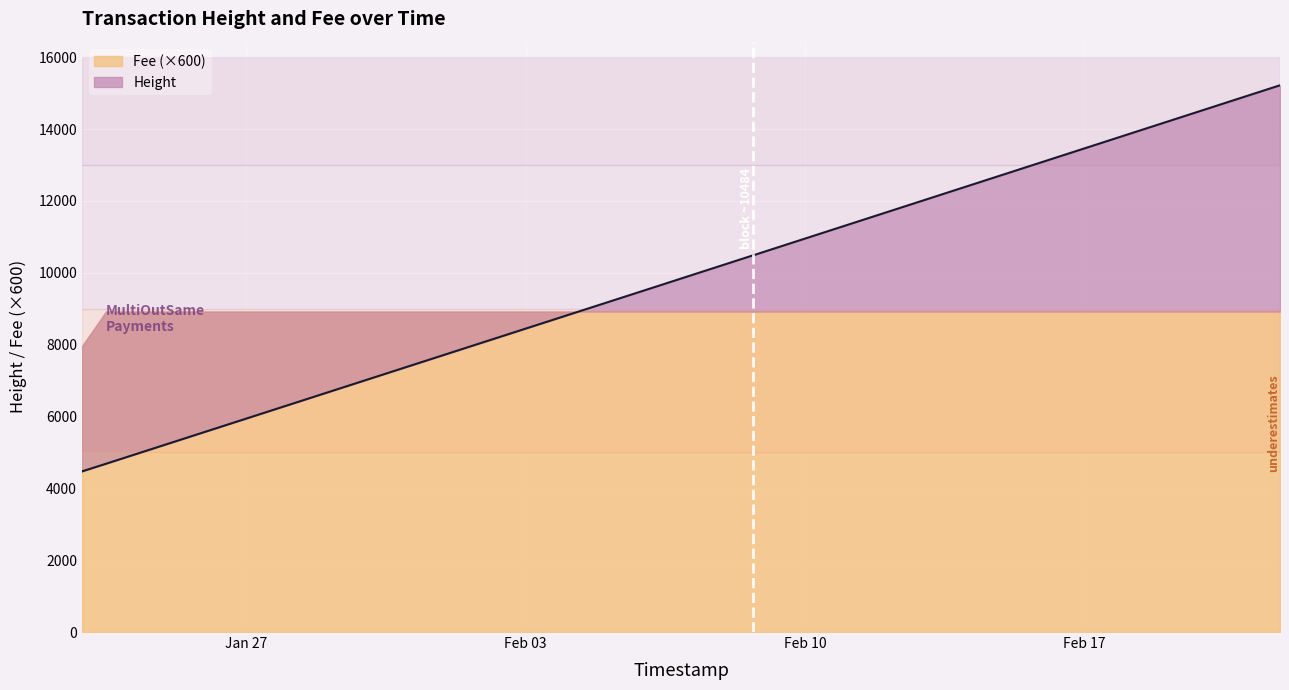

What is the difference between the values at 2019-02-08 18:55:19 and 2019-01-22 21:10:40?

6046